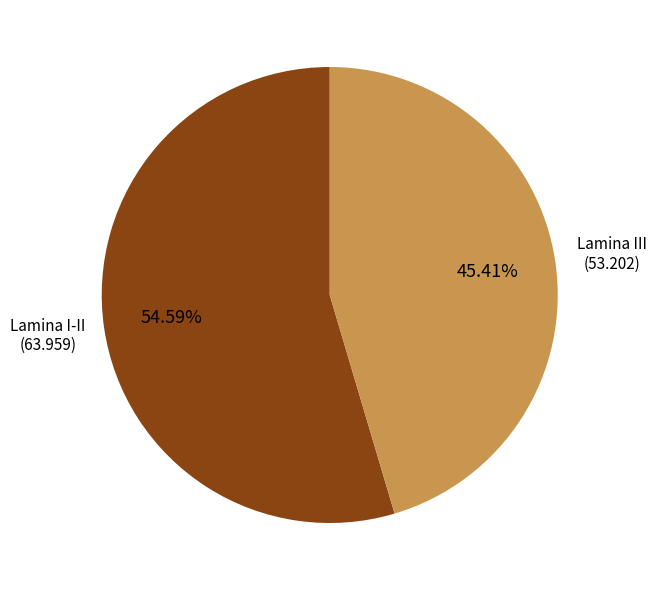

Does any single category account for the majority?

Yes